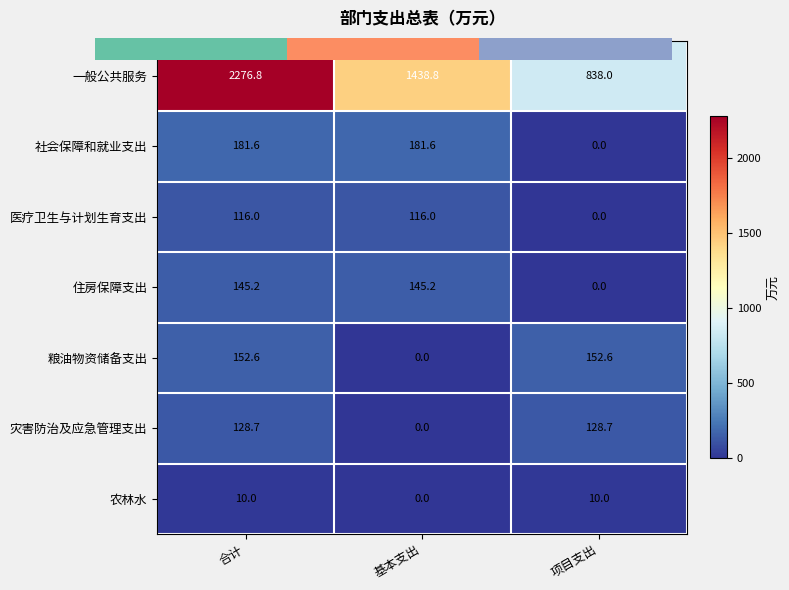

Which category has the lowest value in the 社会保障和就业支出 series?

项目支出